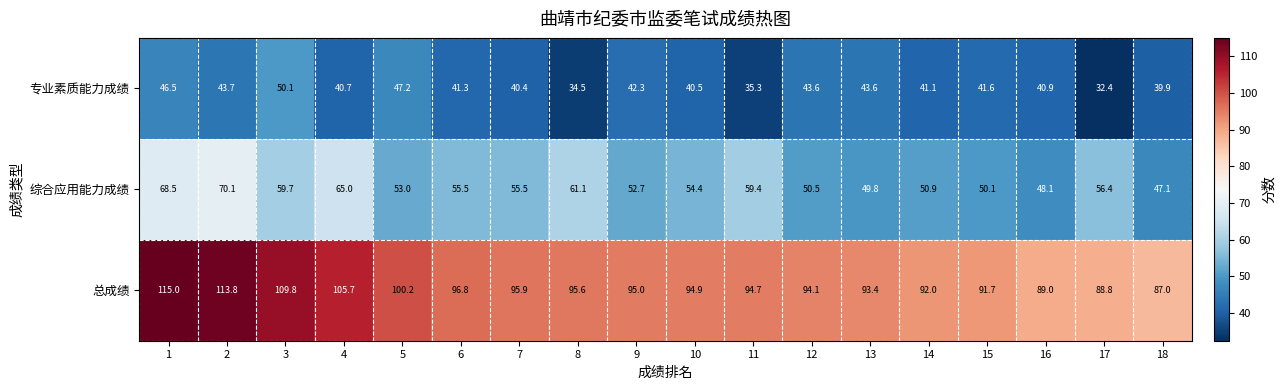

Which series has the largest total across all categories?

总成绩